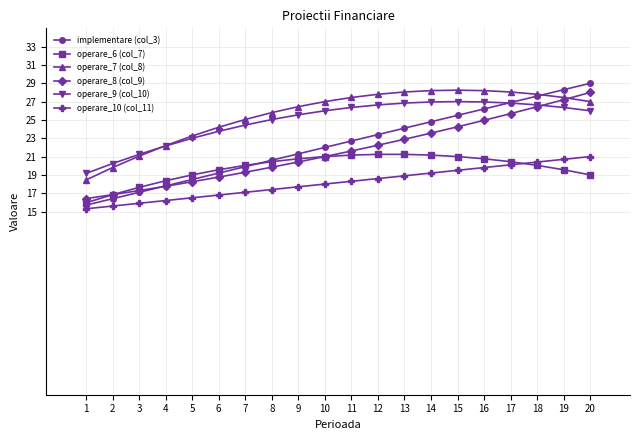

What is the difference between the maximum and minimum values in the implementare (col_3) series?

13.3